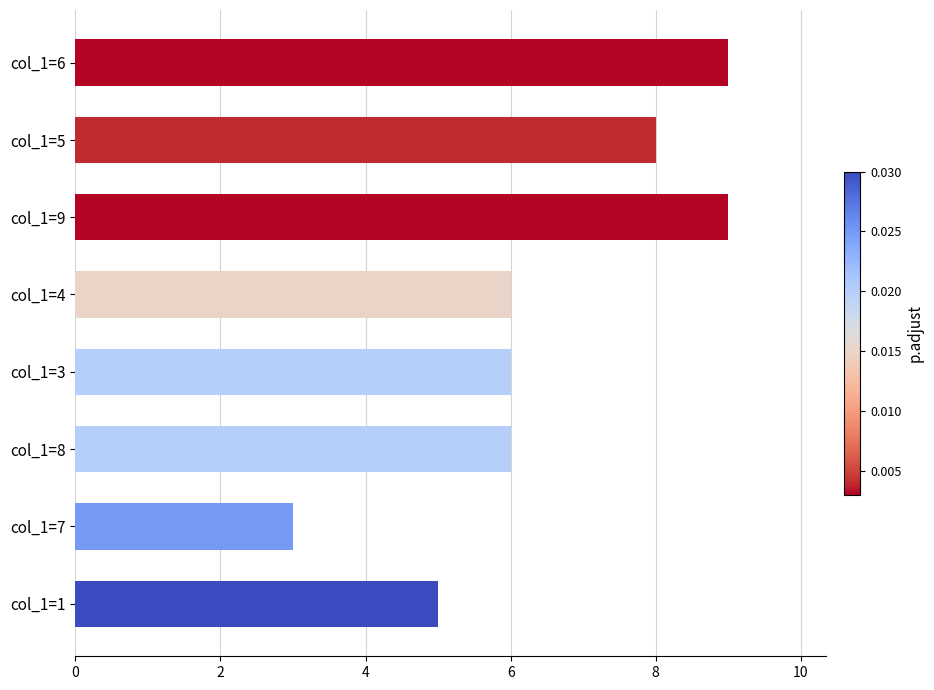

What is the ratio of the value at col_1=7 to the value at col_1=5?

0.4